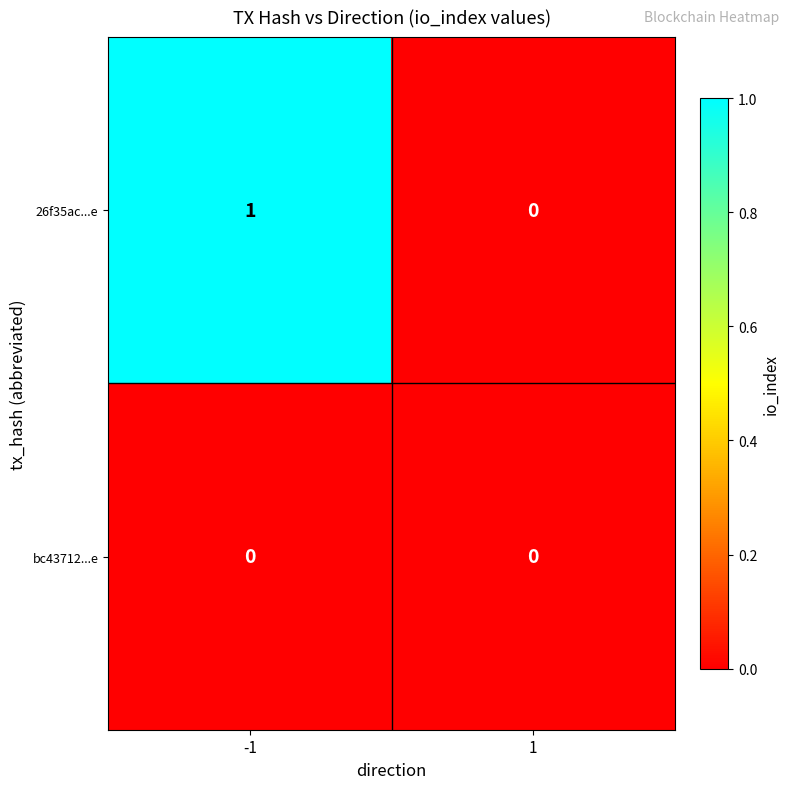

List the series in order of their peak value, lowest first.

bc43712...e, 26f35ac...e